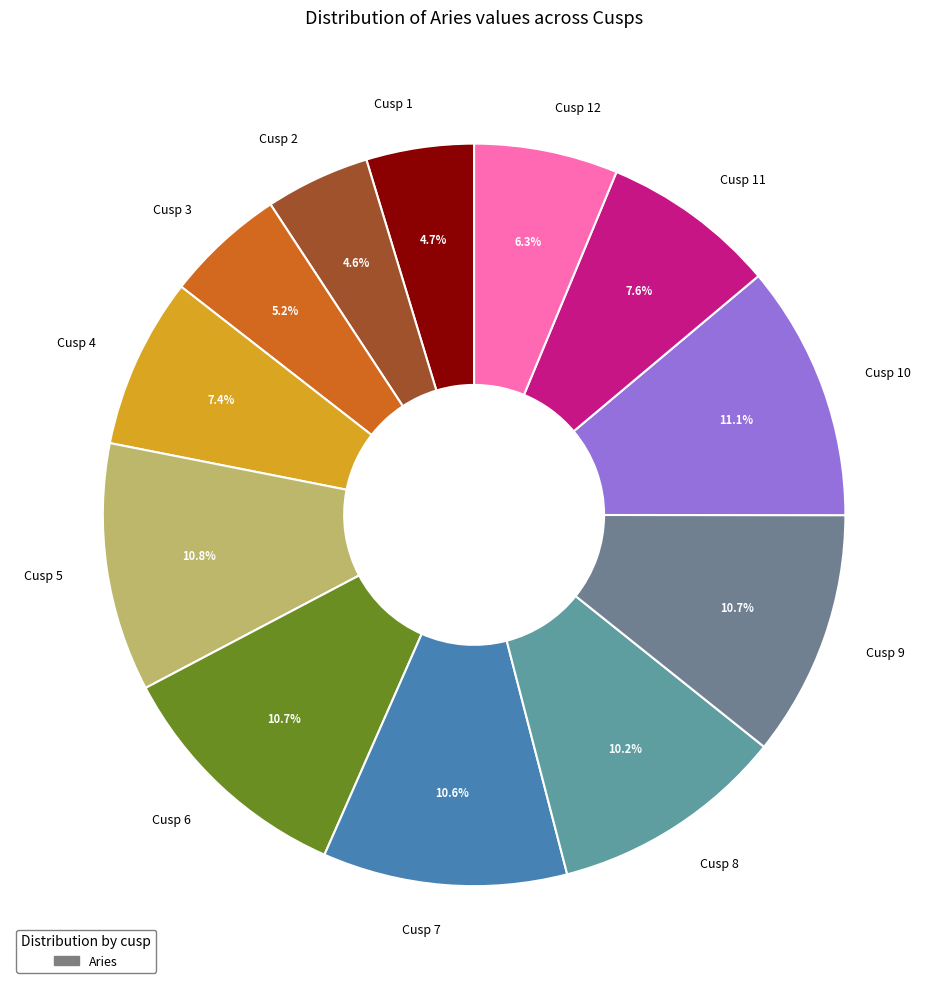

Do Cusp 10 and Cusp 5 together represent more than half of the pie?

No